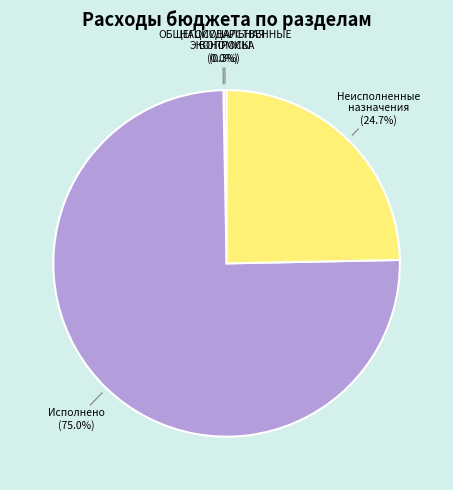

Combined, do ОБЩЕГОСУДАРСТВЕННЫЕ ВОПРОСЫ and Неисполненные назначения account for over 50%?

No